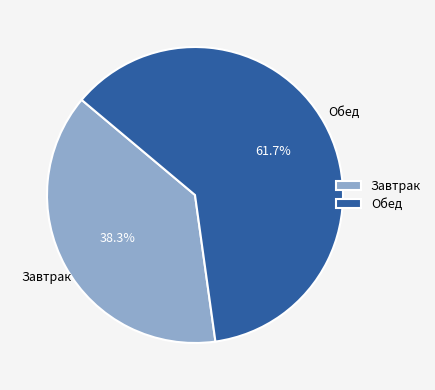

Which category has the smallest portion of the pie?

Завтрак